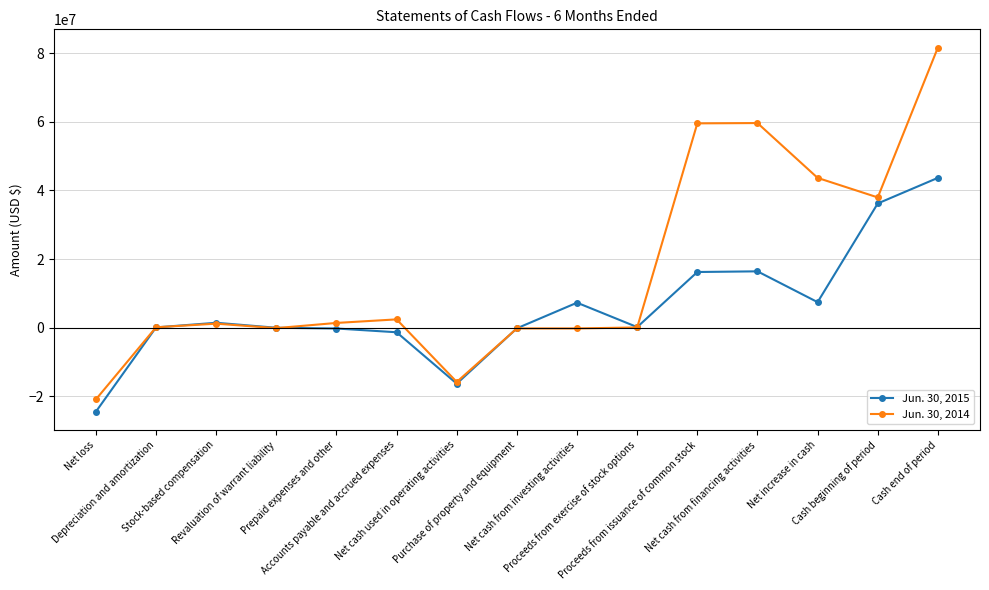

Is this an area chart (filled region under the line)?

No